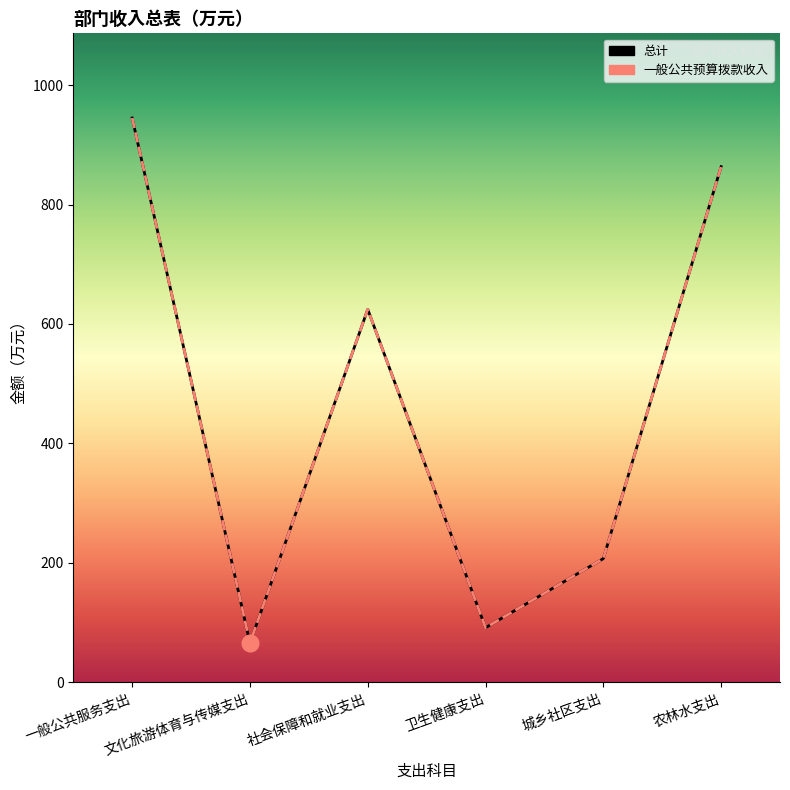

The 一般公共预算拨款收入 series shows 337.4 at 城乡社区支出. True or false?

False